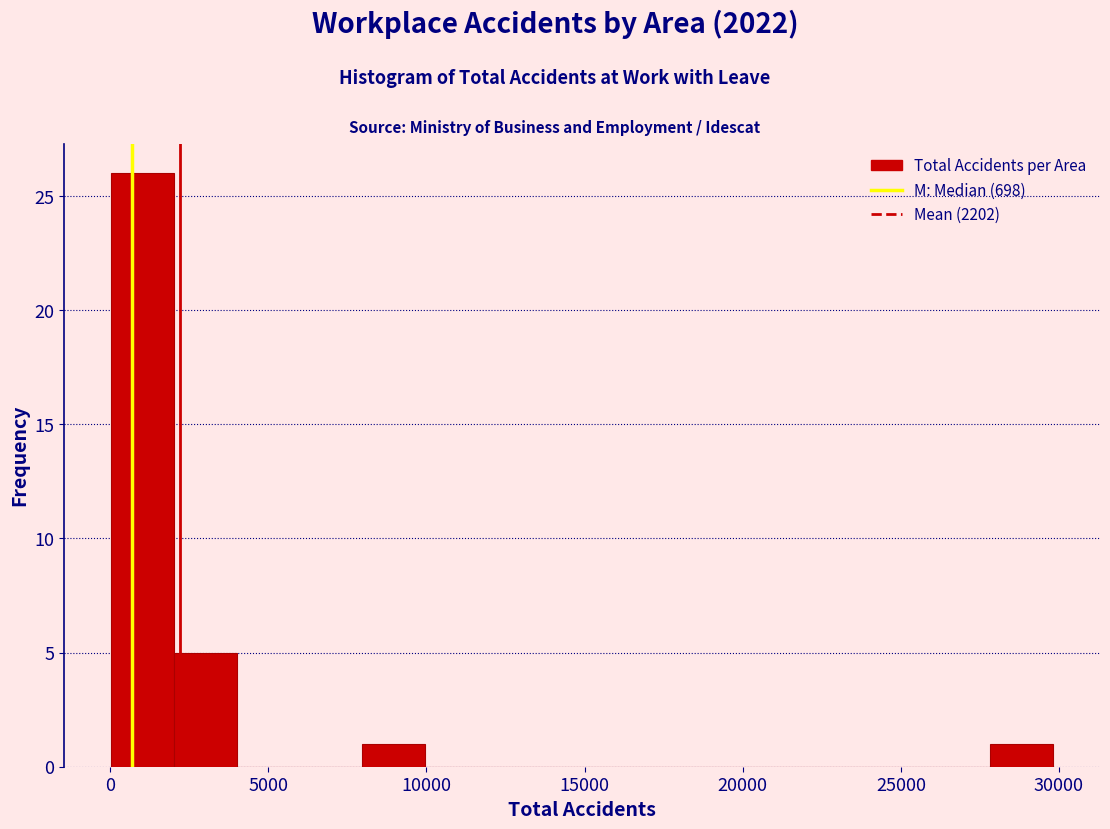

Read against the x-axis, roughly where is the centre of the tallest bar?

1000